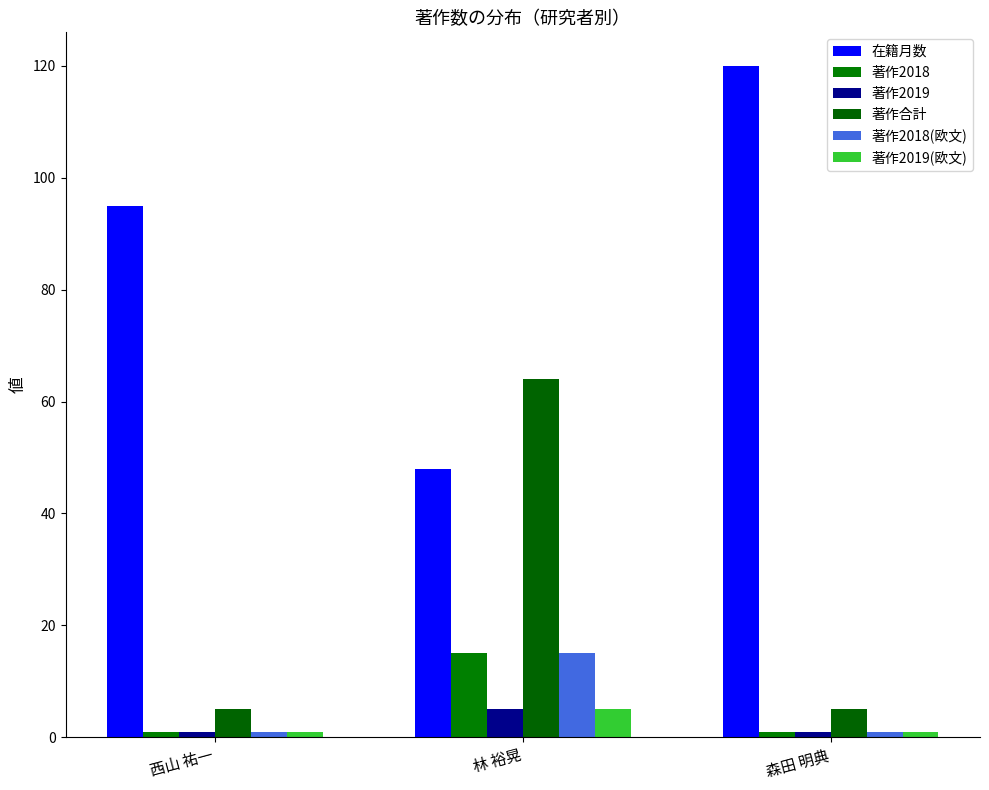

Reading left to right, what are all the values shown in this chart?

在籍月数: 西山 祐一=95	林 裕晃=48	森田 明典=120
著作2018: 西山 祐一=1	林 裕晃=15	森田 明典=1
著作2019: 西山 祐一=1	林 裕晃=5	森田 明典=1
著作合計: 西山 祐一=5	林 裕晃=64	森田 明典=5
著作2018(欧文): 西山 祐一=1	林 裕晃=15	森田 明典=1
著作2019(欧文): 西山 祐一=1	林 裕晃=5	森田 明典=1